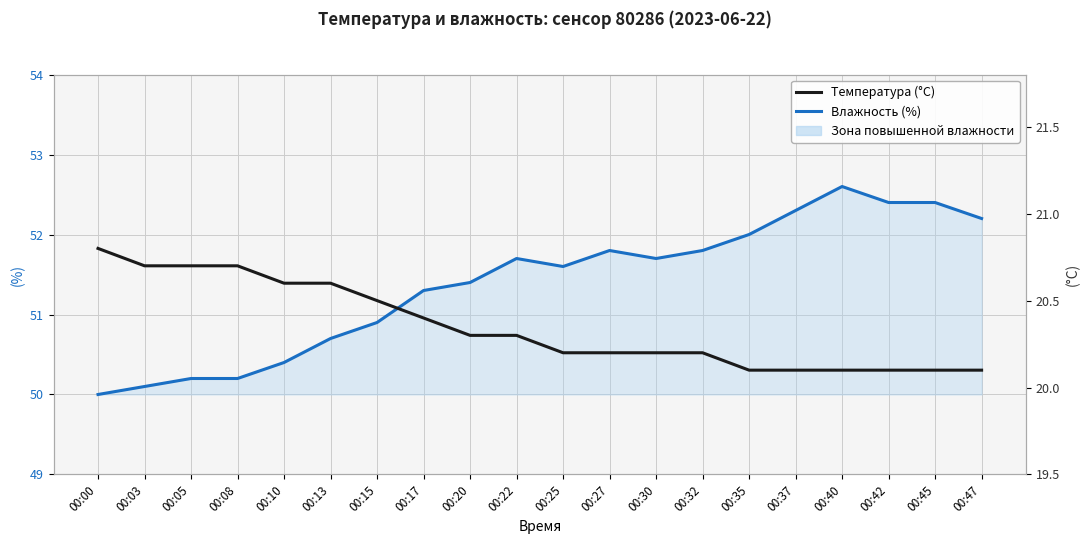

How many series are shown in this chart?

2